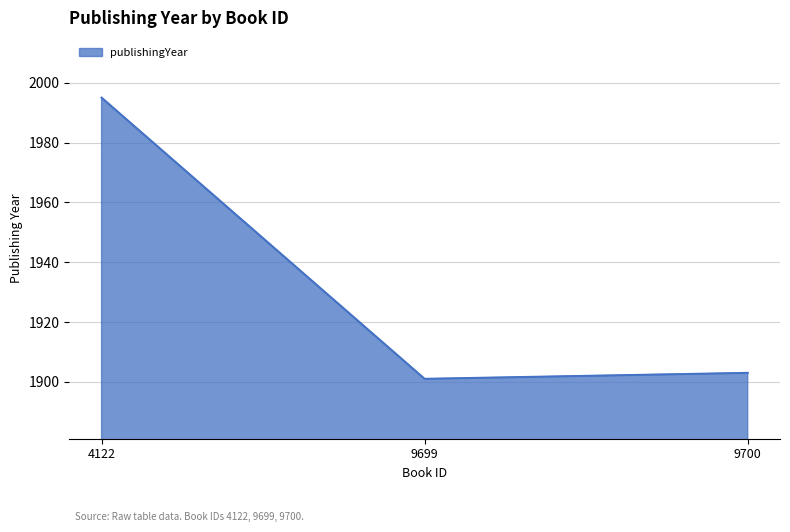

Reading right to left, transcribe all the data shown in this chart.

1903	1901	1995